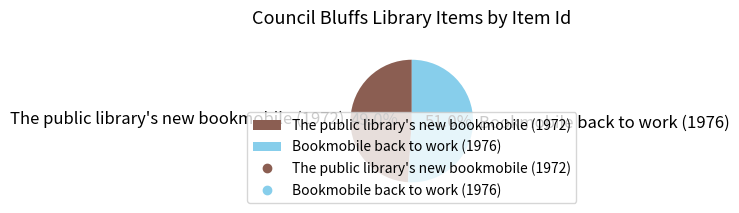

To the nearest percent, what is the difference between the largest and smallest slice percentages?

2%